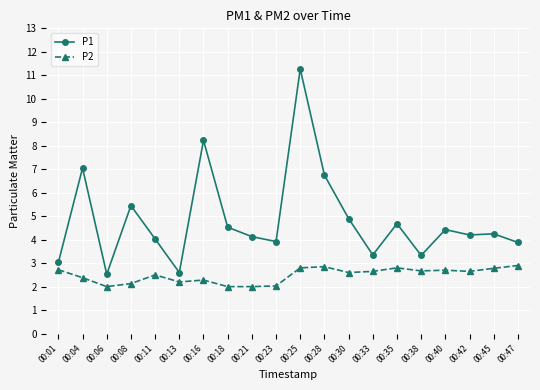

At how many categories does at least one series exceed 10?

1